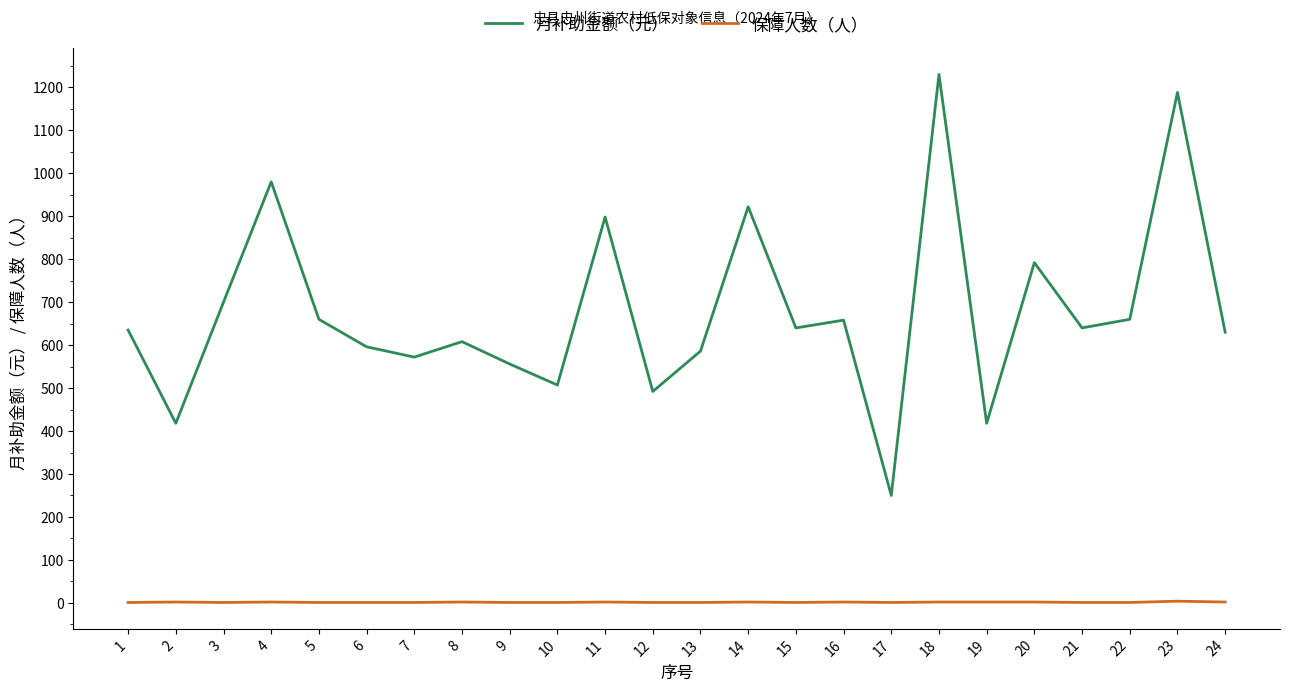

What is the greatest value displayed?

1230